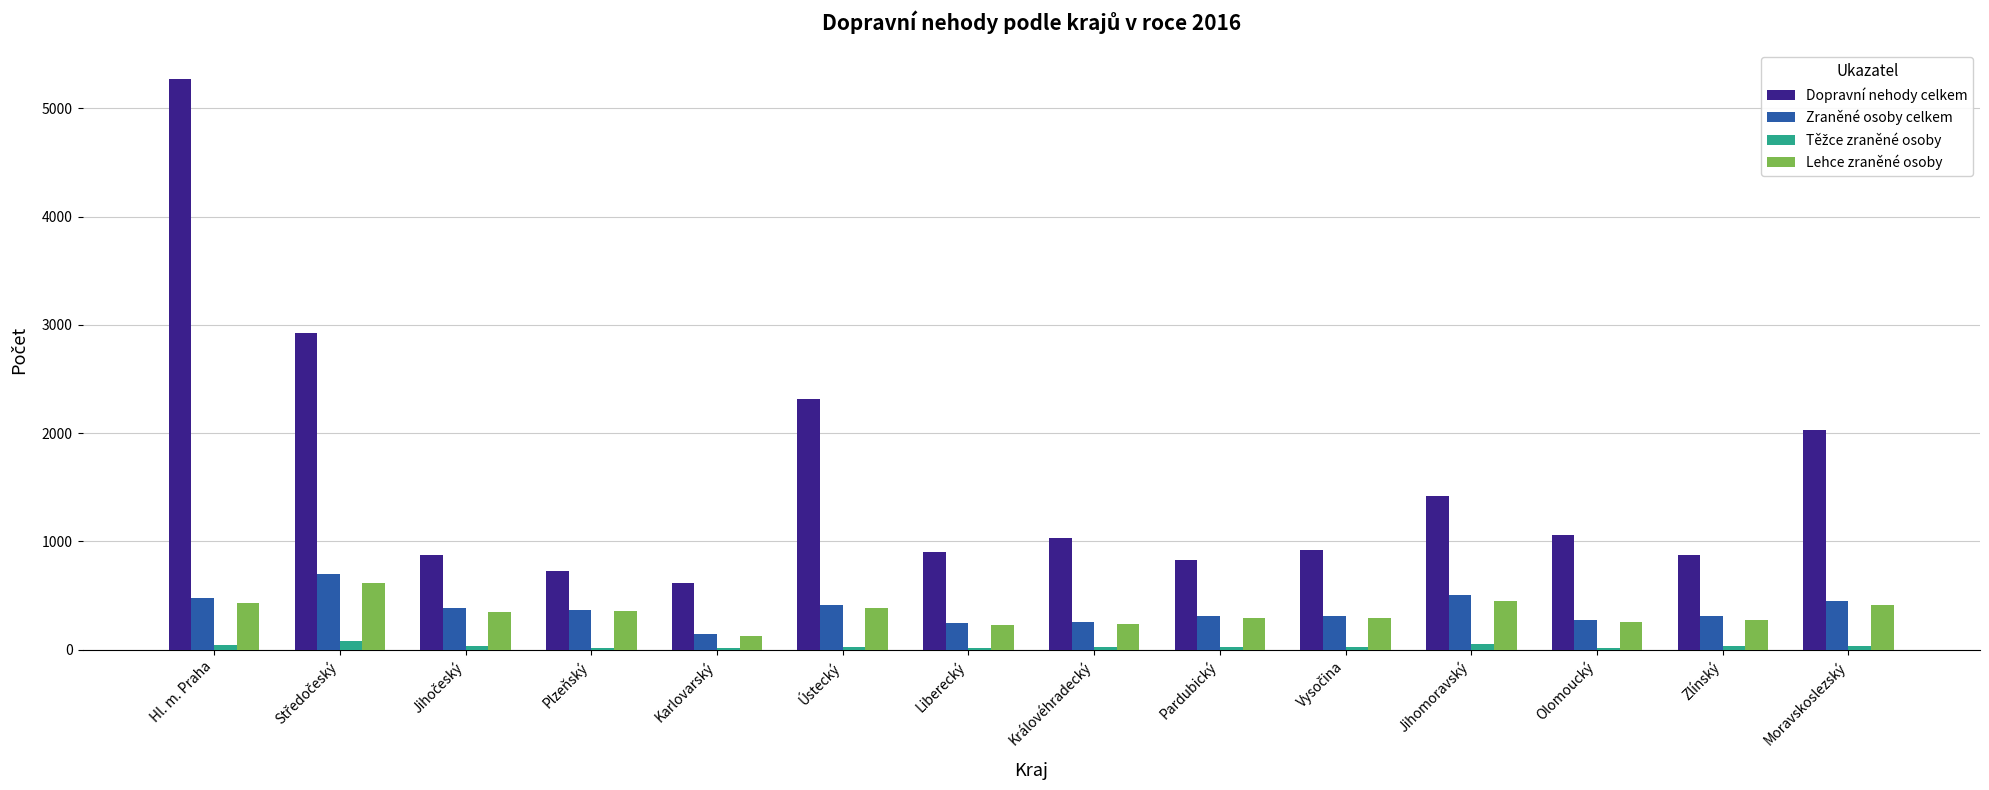

At which category is the sum across all series the highest?

Hl. m. Praha